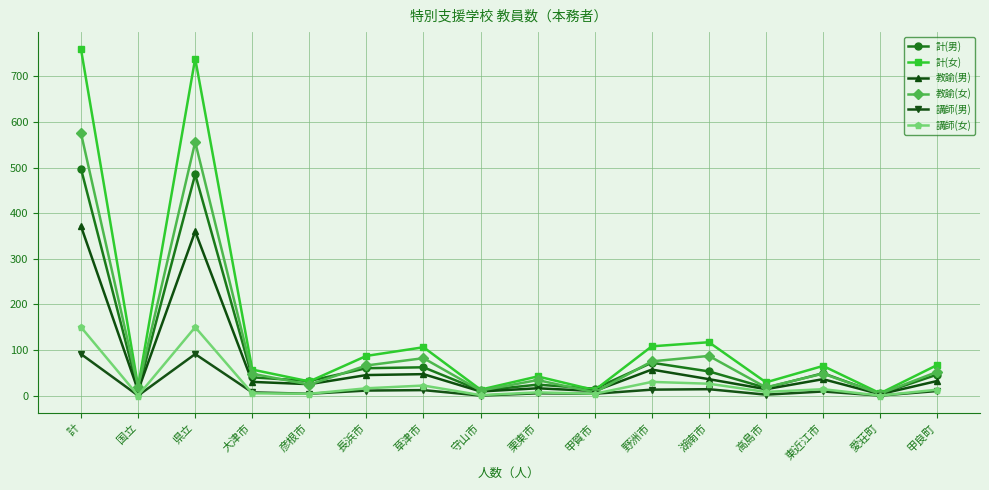

Rank the series by their maximum value, from lowest to highest.

講師(男), 講師(女), 教諭(男), 計(男), 教諭(女), 計(女)